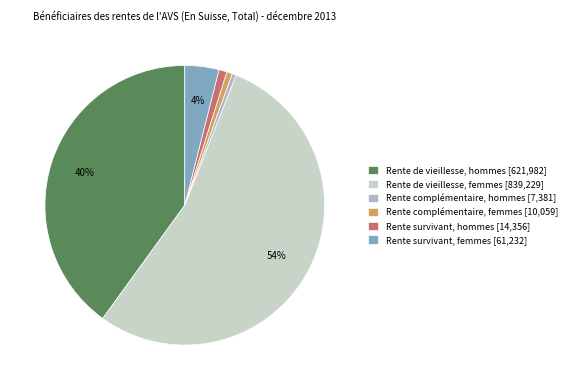

Count the number of slices in the pie.

6